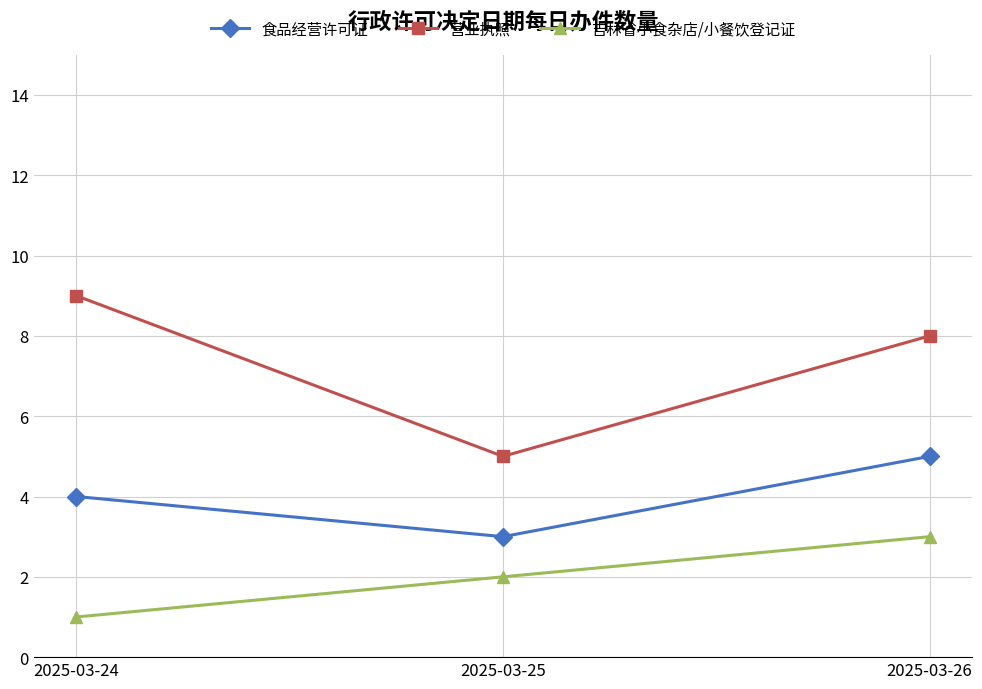

Rank the categories by 食品经营许可证 value from lowest to highest.

2025-03-25, 2025-03-24, 2025-03-26